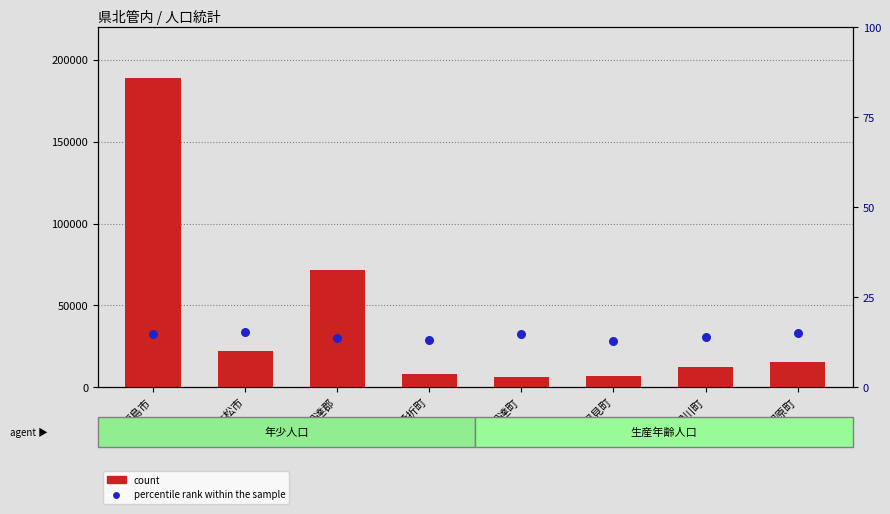

Which series contains the lowest Y value?

年少人口比率 percentile rank within the sample